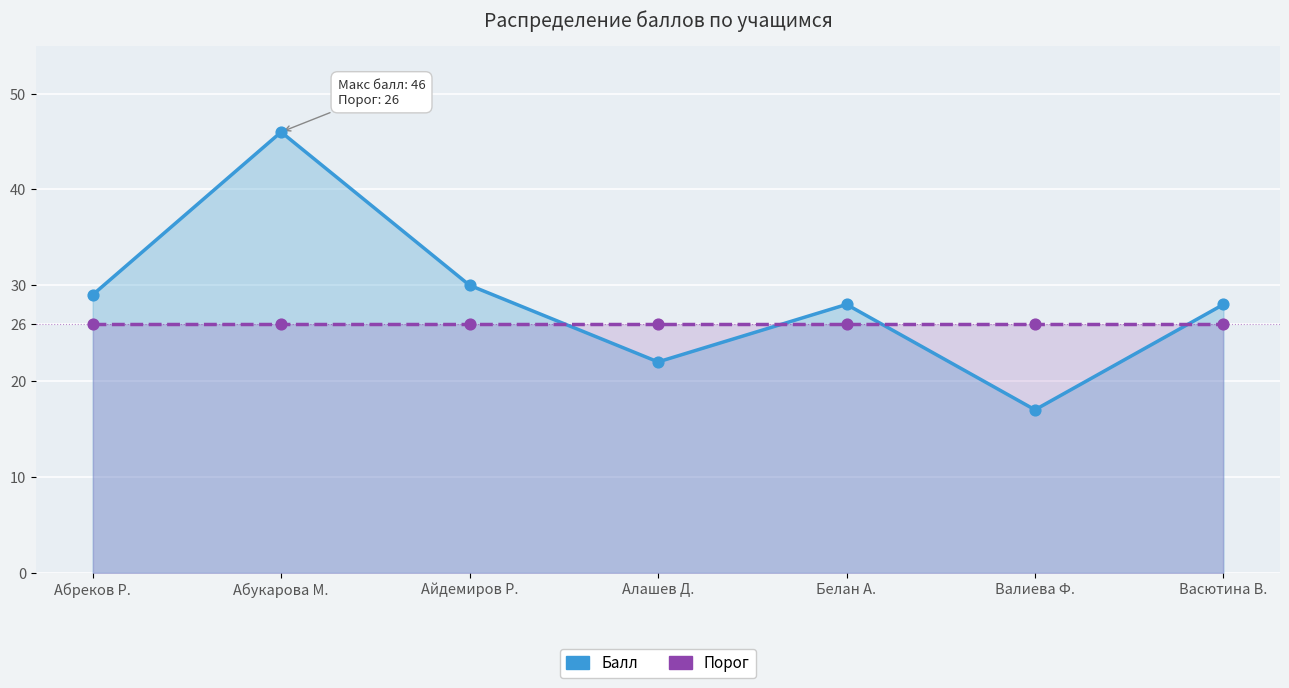

Is the value of Балл at Валиева Ф. greater than the value of Порог at Алашев Д.?

No